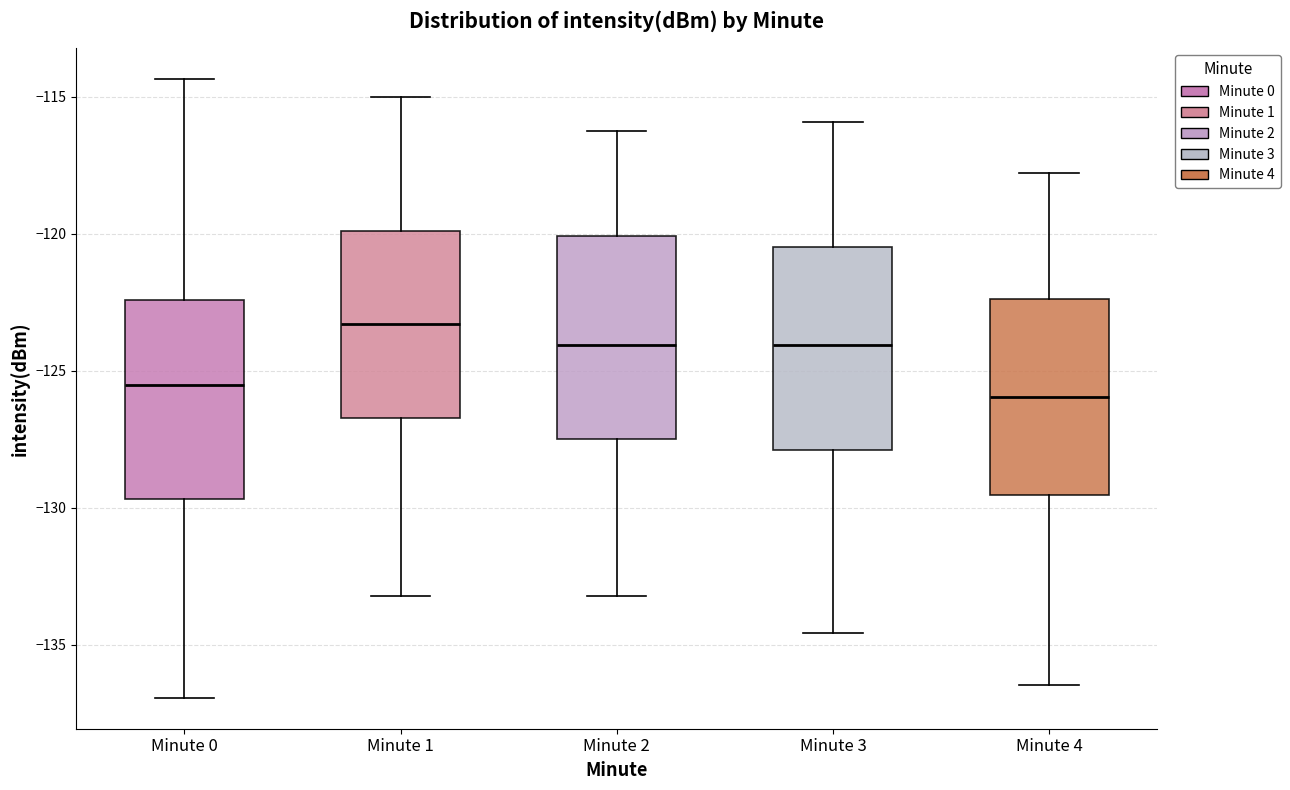

Where is the lower edge of the box for Minute 2 on the y-axis? The values are not printed on the chart, so give them approximately, as read against the axis.

-127.5